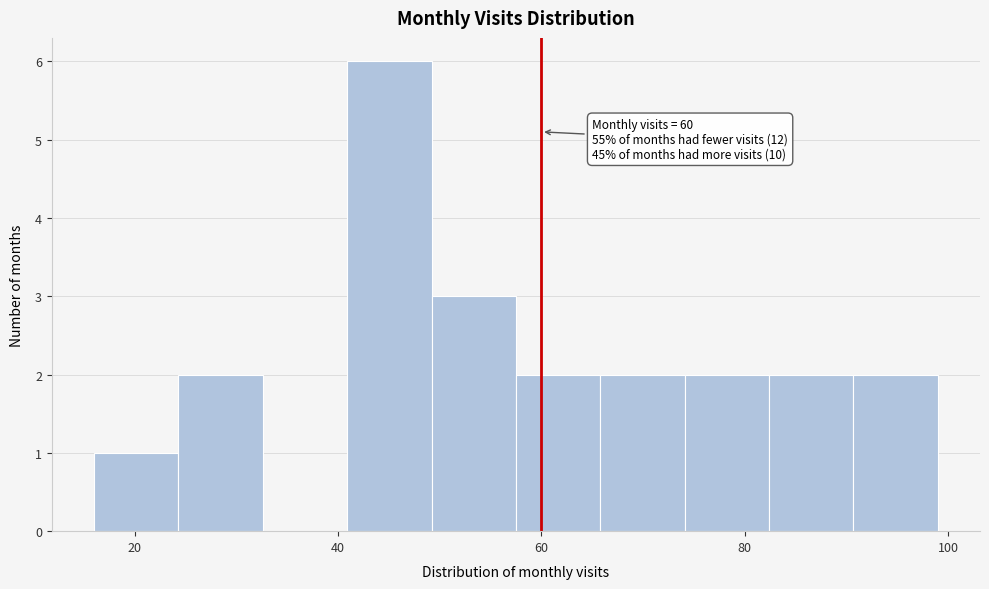

Which range on the x-axis has the tallest bar?

40 to 50